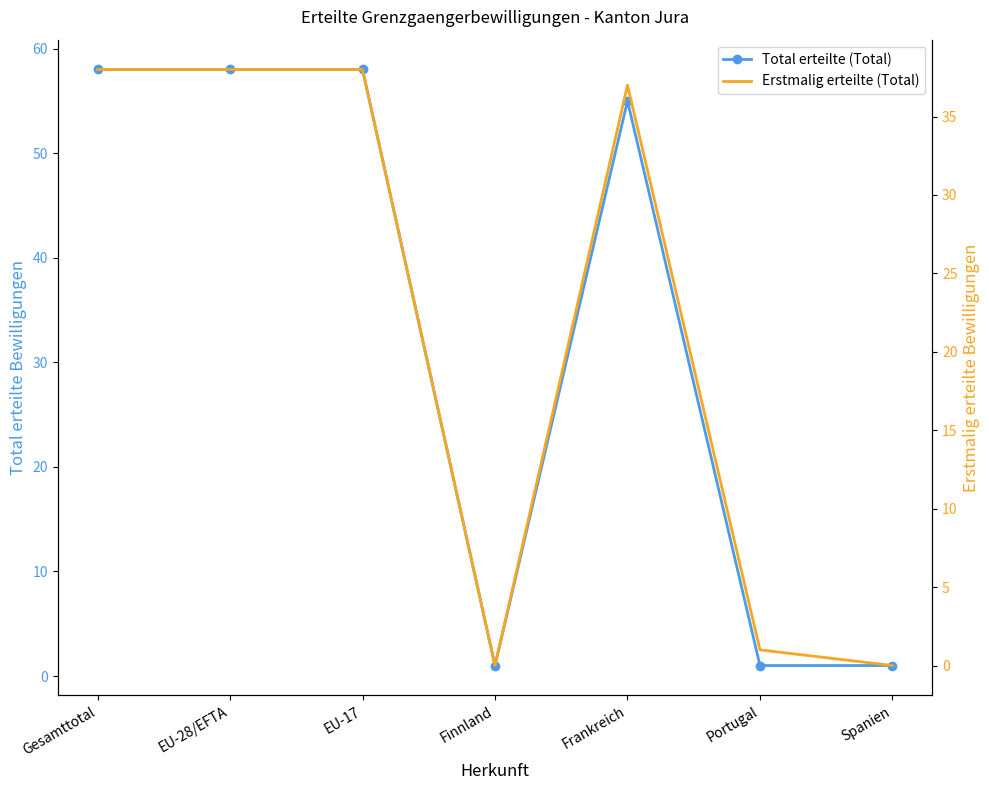

Reading left to right, transcribe all the data shown in this chart.

Total erteilte (Total): 58	58	58	1	55	1	1
Erstmalig erteilte (Total): 38	38	38	0	37	1	0